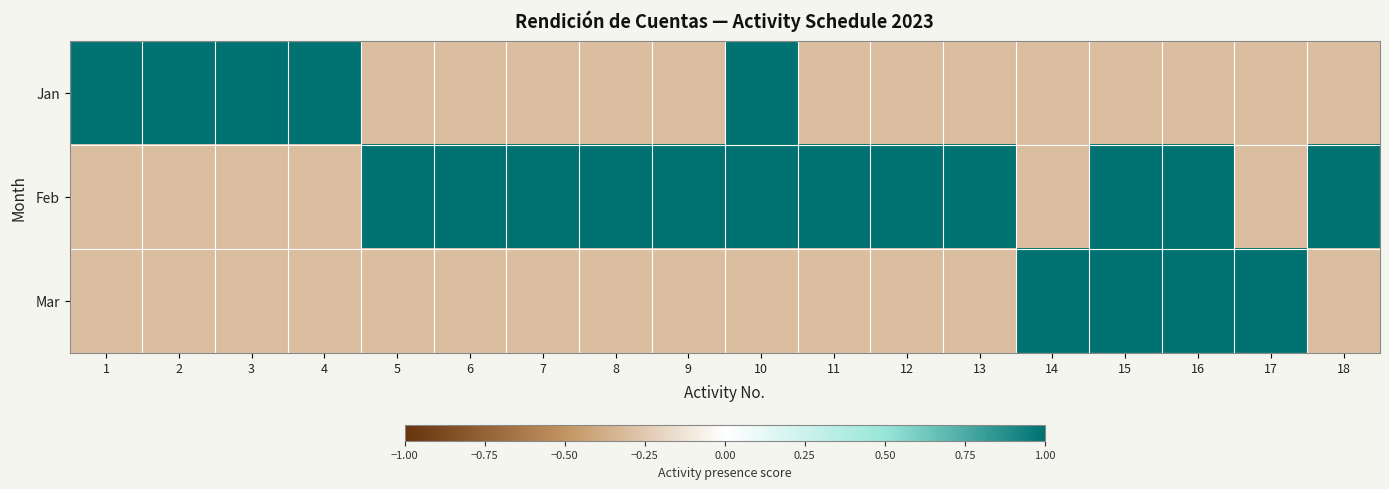

At how many categories does at least one series exceed 0?

18